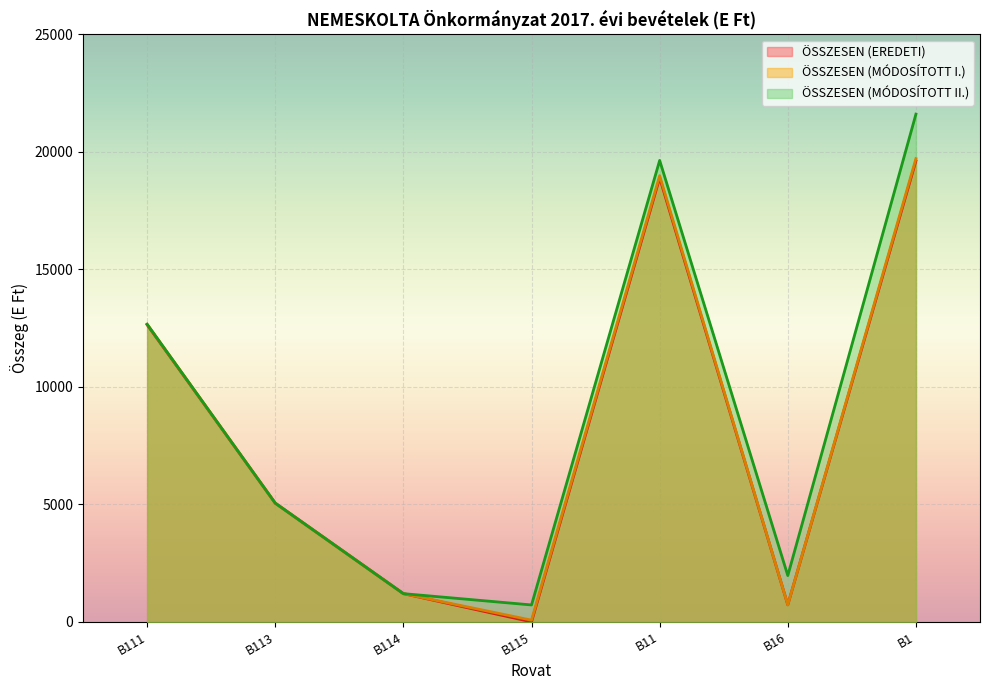

Which series has the largest range (max minus min)?

ÖSSZESEN (MÓDOSÍTOTT II.)